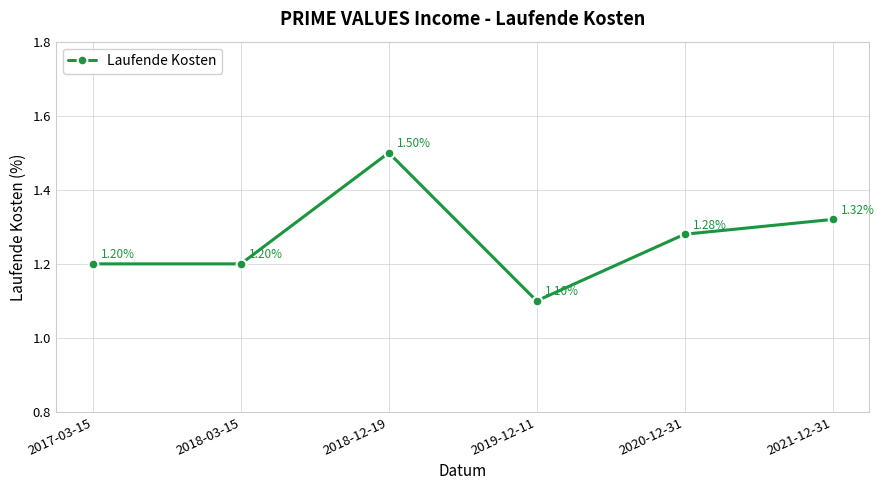

Is this an area chart (filled region under the line)?

No